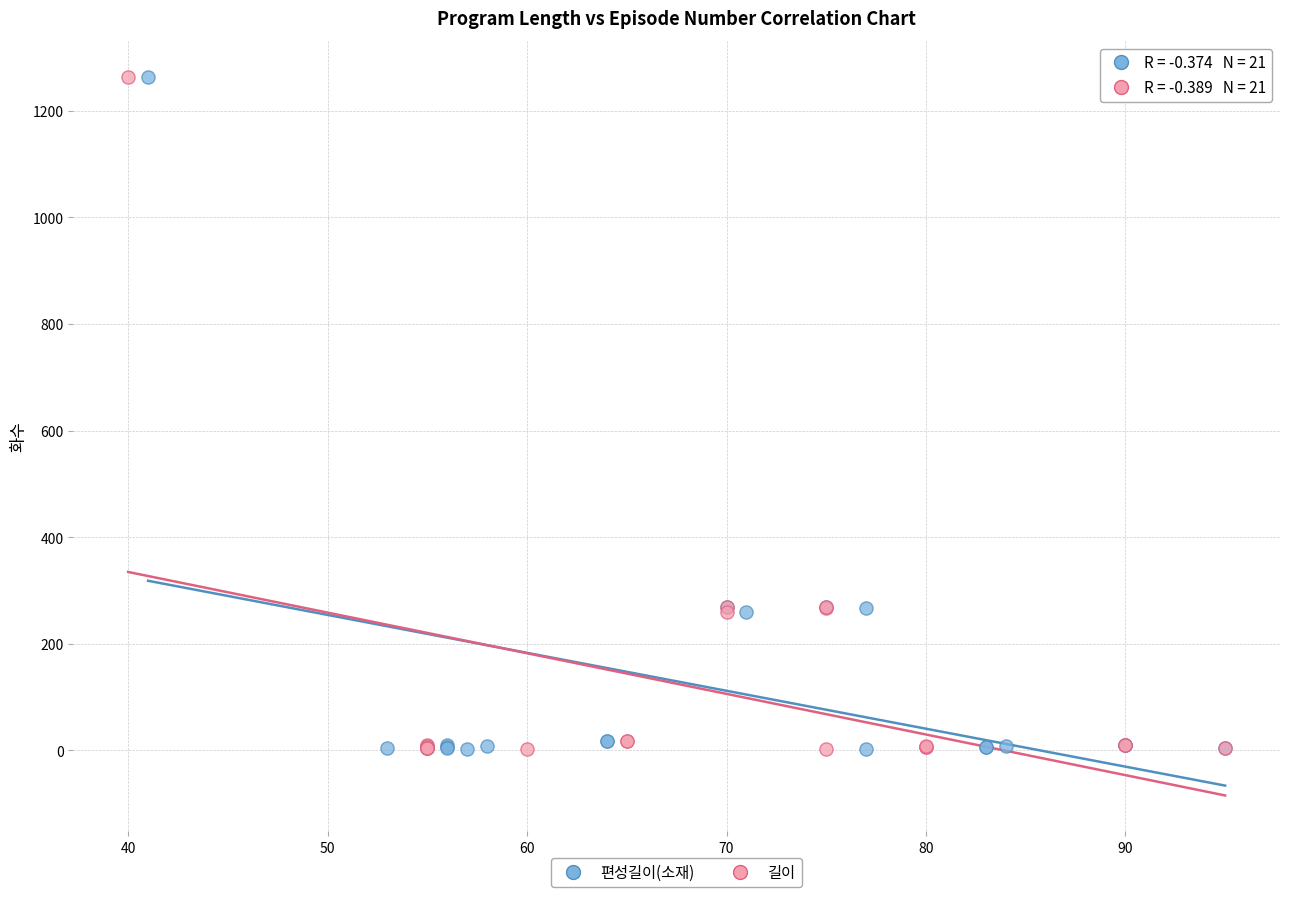

What are all the series names shown in the legend?

편성길이(소재), 길이